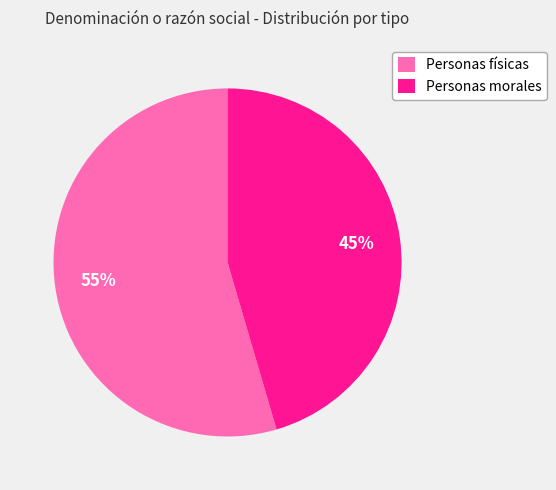

Between Personas físicas and Personas morales, which is larger?

Personas físicas